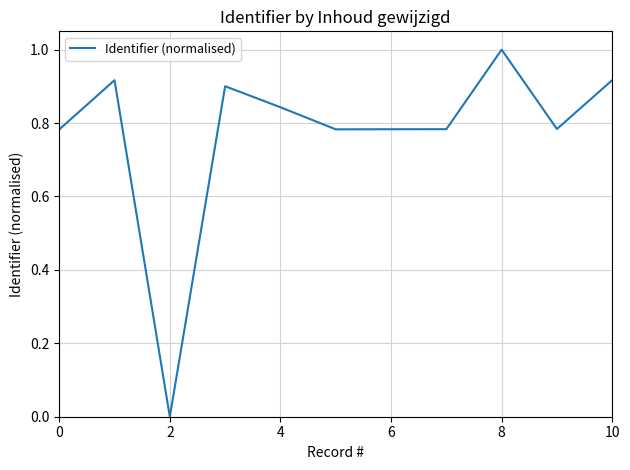

How many values exceed 0?

10